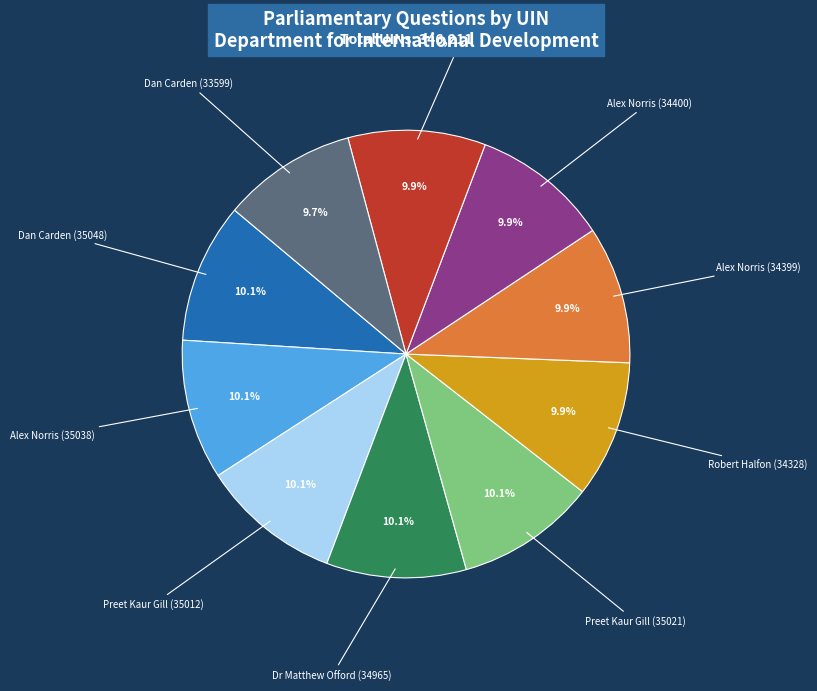

What percentage is the Alex Norris (35038) slice, to the nearest percent?

10%